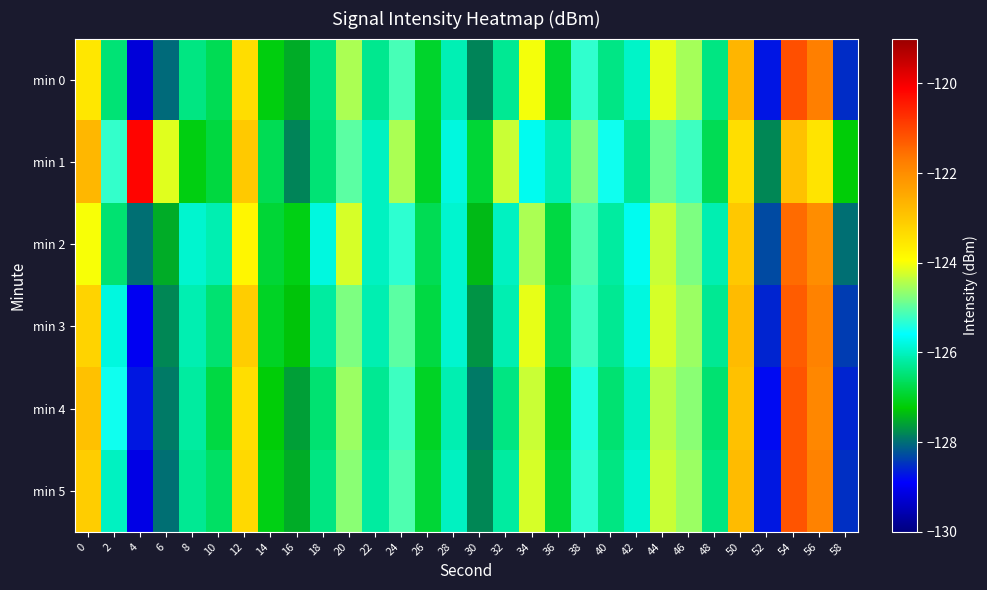

What is the total value across all series at 40?

-757.3